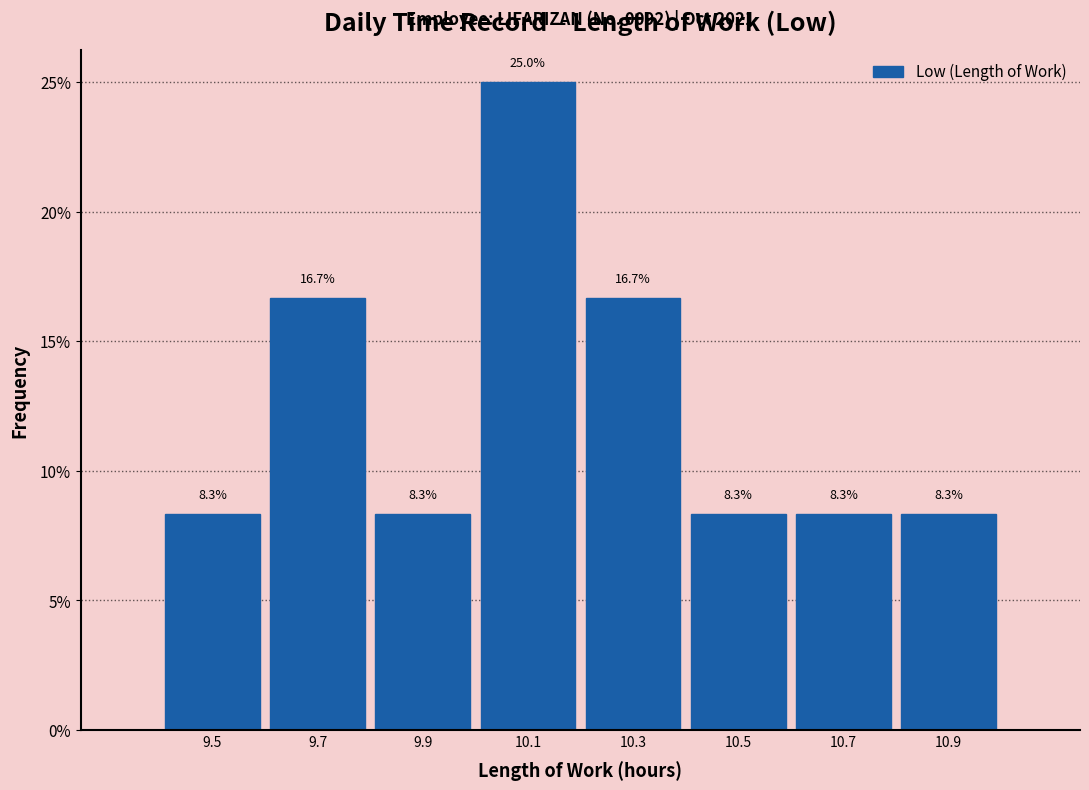

Reading left to right, list every bar in this chart as the range it spans on the x-axis followed by its height.

9.4 to 9.6: 8.3
9.6 to 9.8: 16.7
9.8 to 10.0: 8.3
10.0 to 10.2: 25.0
10.2 to 10.4: 16.7
10.4 to 10.6: 8.3
10.6 to 10.8: 8.3
10.8 to 11.0: 8.3